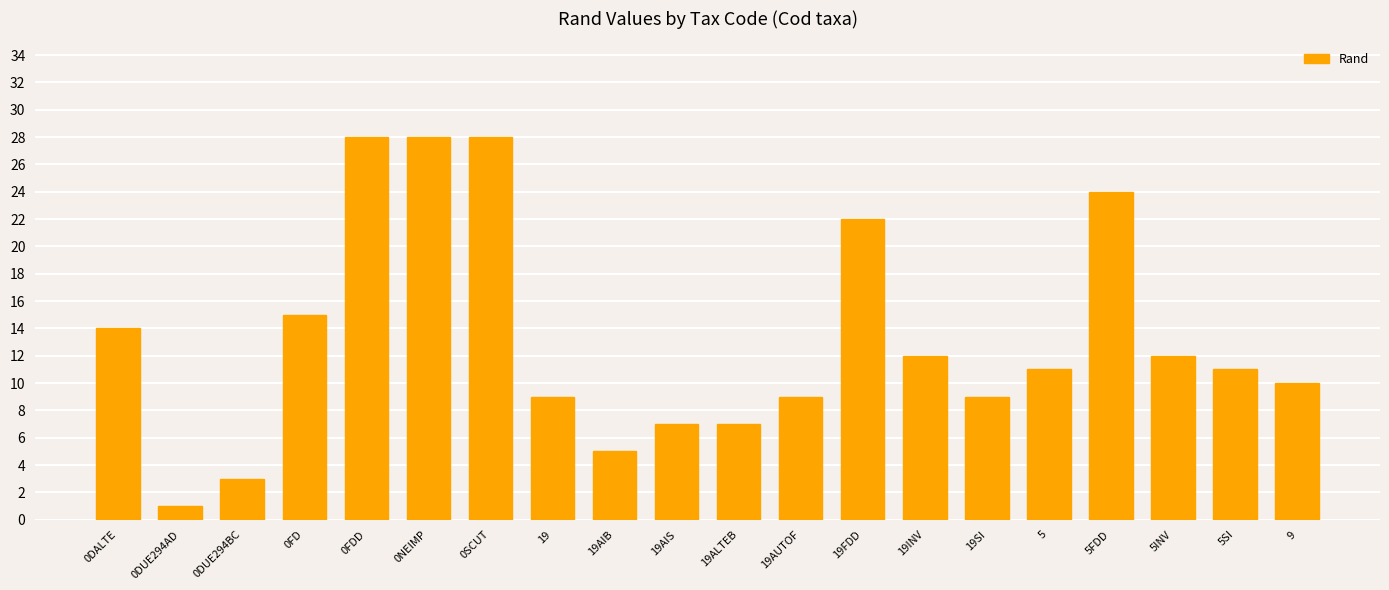

What position from the right is 0SCUT?

14